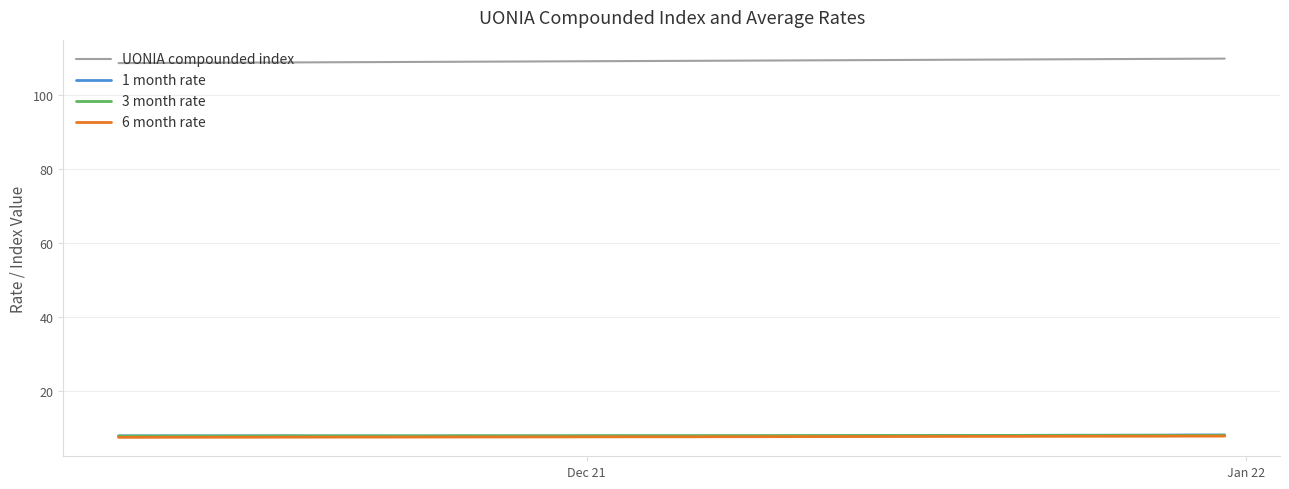

At how many categories does at least one series exceed 46?

38